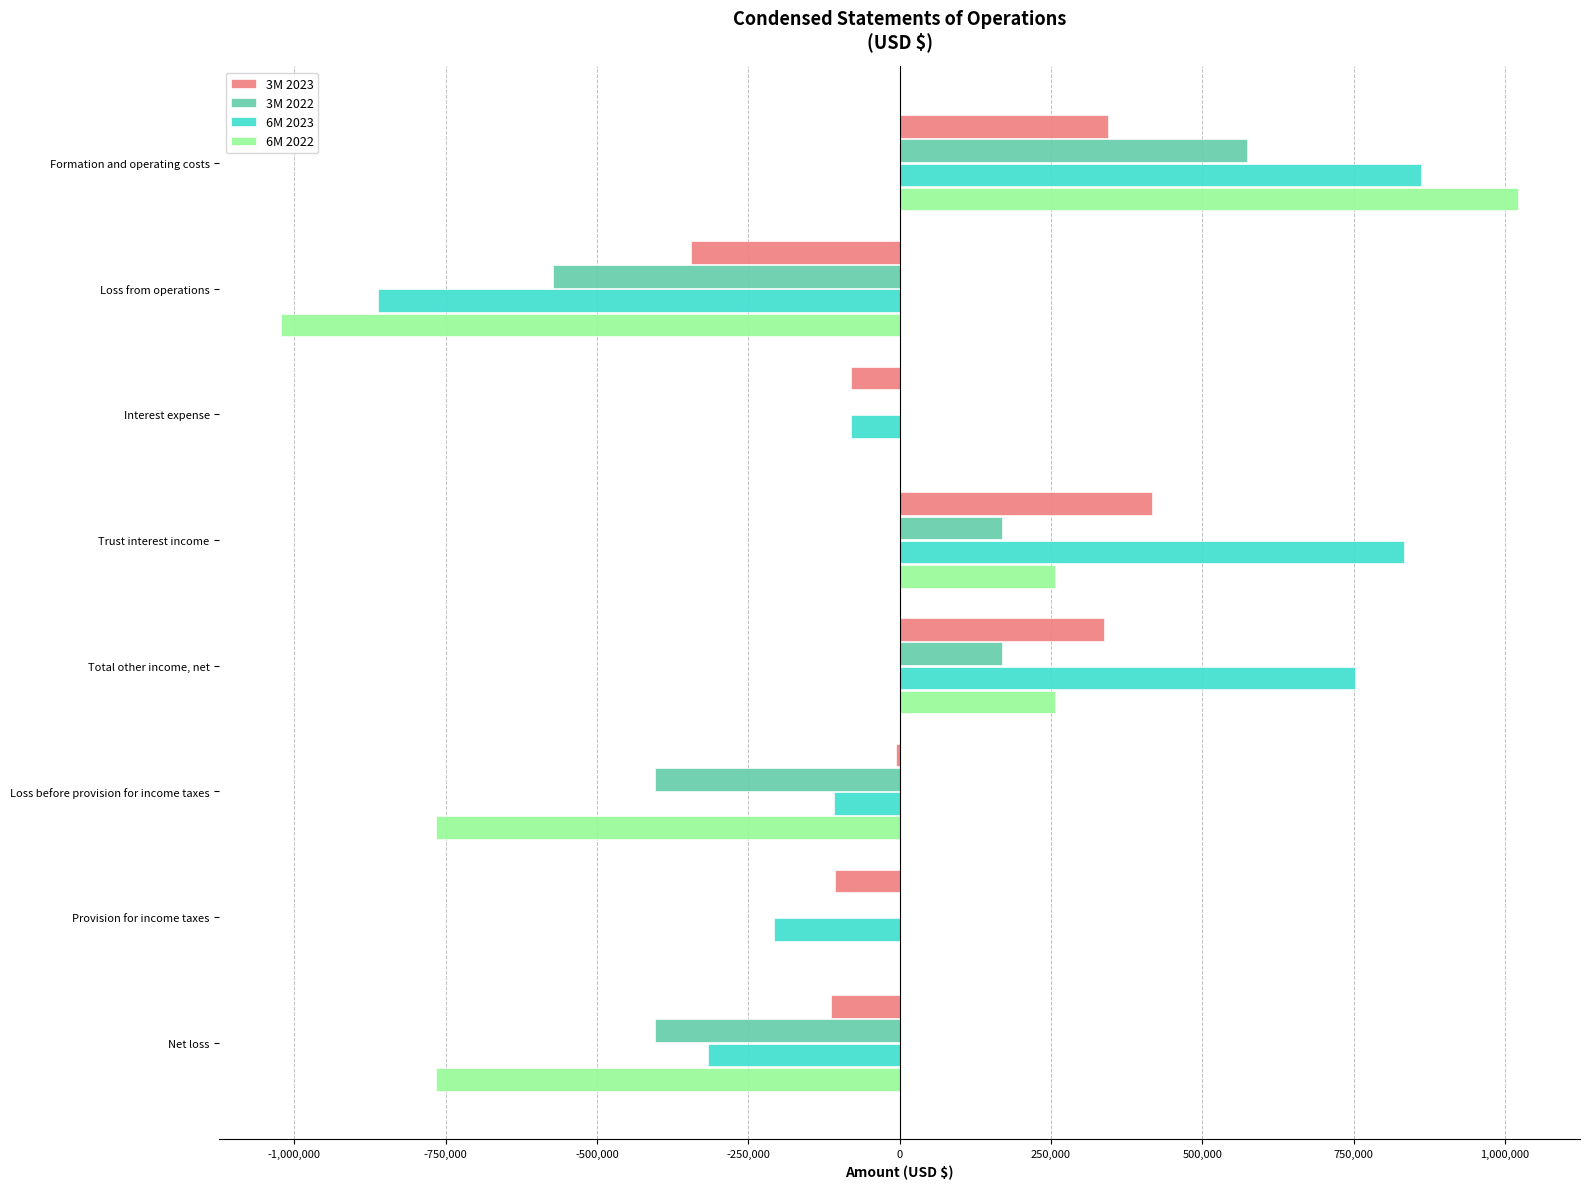

Is it true that 6M 2022 equals 0 at Interest expense?

True